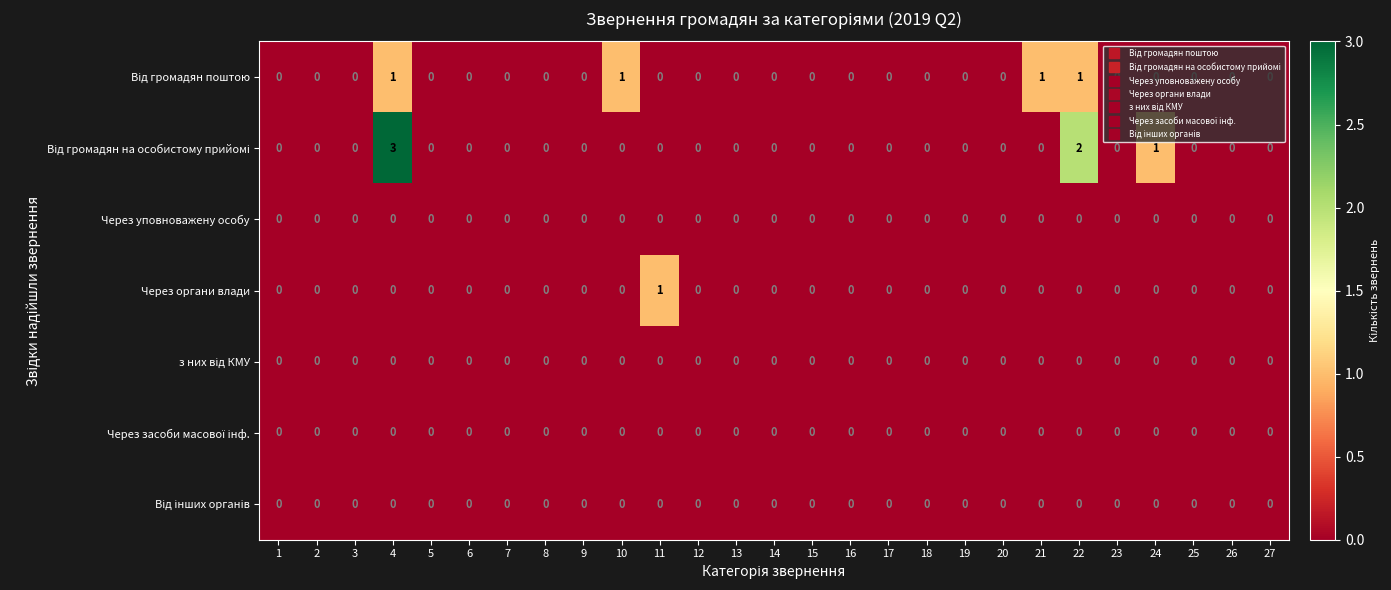

What is the difference between the highest and lowest values at 4?

3